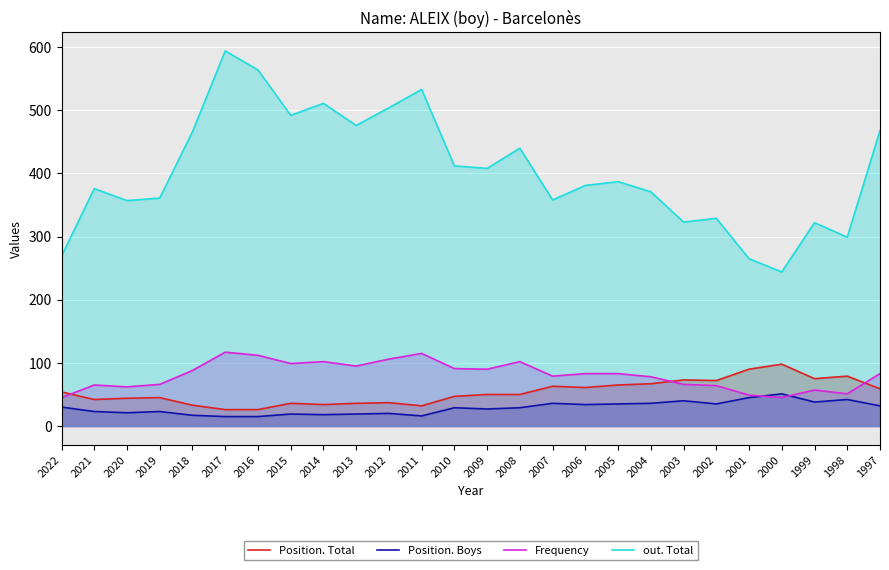

What is the approximate value of Position. Total at 2006?

61